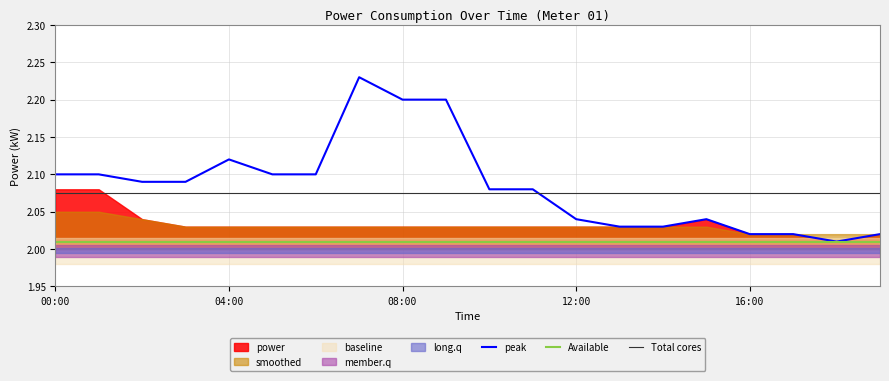

What is the spread (max minus min) of values at 14?

0.1